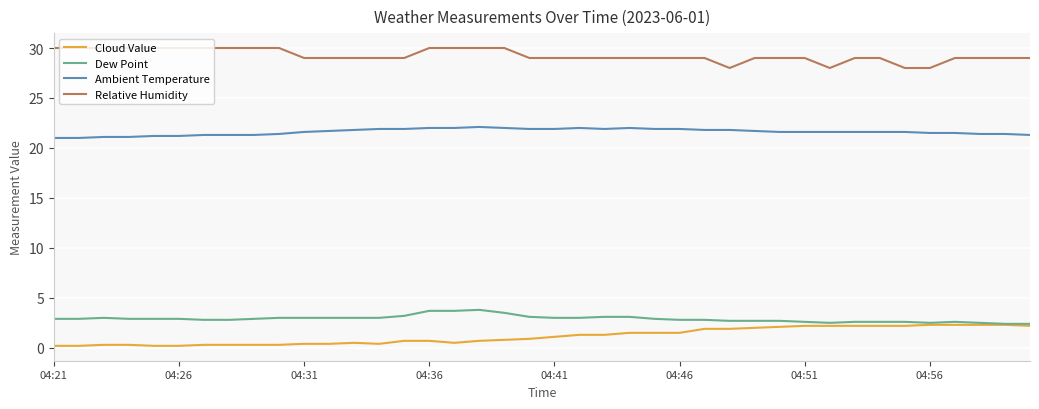

Which series has the largest total across all categories?

Relative Humidity